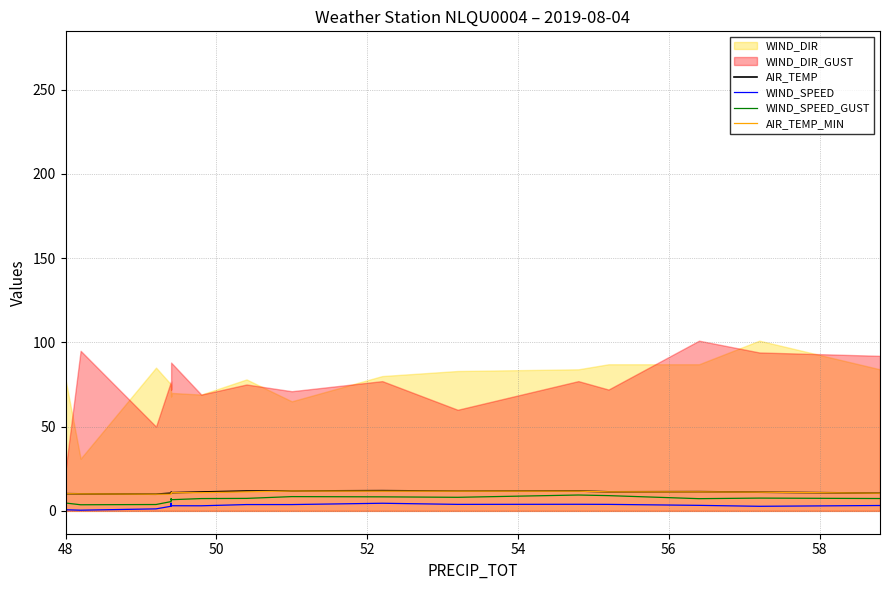

True or false: AIR_TEMP and WIND_SPEED_GUST cross at least once.

False